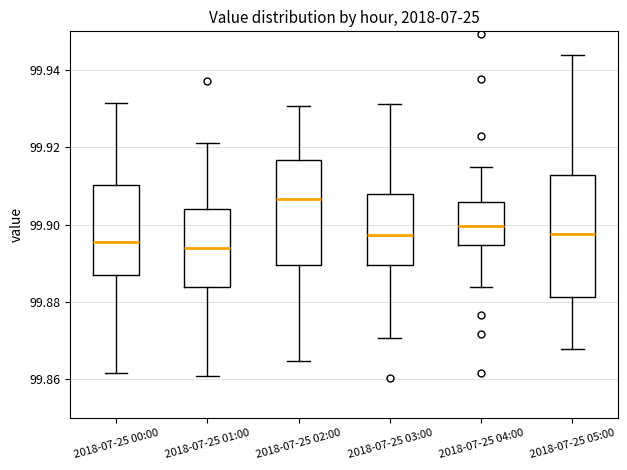

Reading left to right, transcribe this box plot: for each box, give where its median line is, the range the box spans, and where its two whiskers end, as read against the y-axis. The values are not printed on the chart, so give them approximately, as read against the axis.

2018-07-25 00:00: median 99.896, box 99.888 to 99.910, whiskers 99.862 to 99.932
2018-07-25 01:00: median 99.894, box 99.884 to 99.904, whiskers 99.860 to 99.922
2018-07-25 02:00: median 99.906, box 99.890 to 99.916, whiskers 99.864 to 99.930
2018-07-25 03:00: median 99.898, box 99.890 to 99.908, whiskers 99.870 to 99.932
2018-07-25 04:00: median 99.900, box 99.894 to 99.906, whiskers 99.884 to 99.916
2018-07-25 05:00: median 99.898, box 99.882 to 99.912, whiskers 99.868 to 99.944